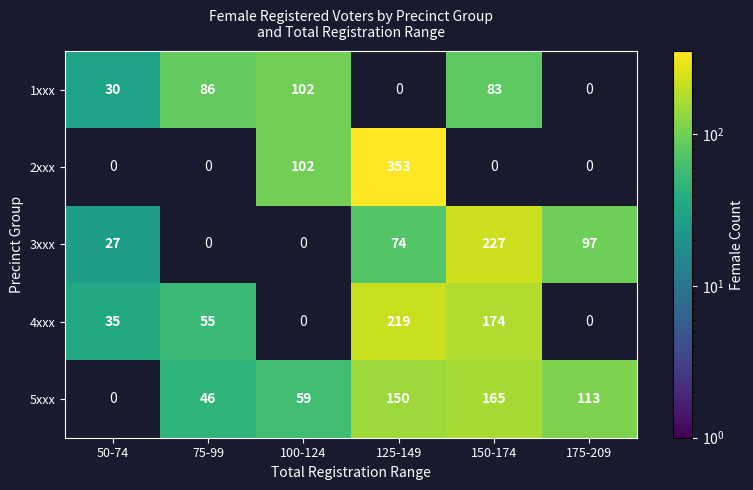

What is the sum of the 4xxx values at 150-174 and 125-149?

393